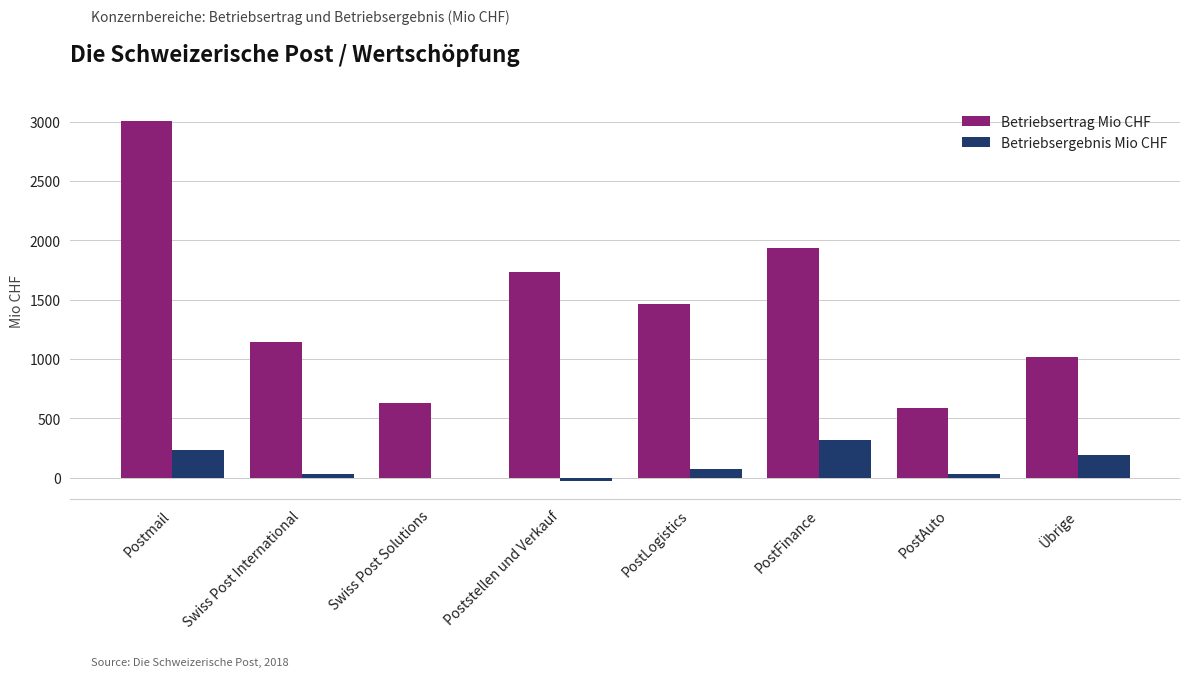

Is it true that Betriebsertrag Mio CHF equals 243 at Swiss Post International?

False